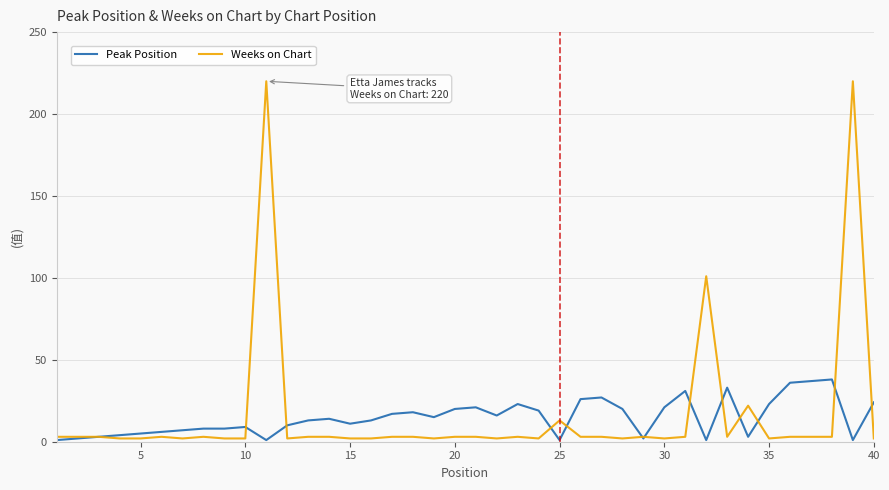

Reading left to right, list all the values displayed in this chart.

Peak Position: 1	2	3	4	5	6	7	8	8	9	1	10	13	14	11	13	17	18	15	20	21	16	23	19	1	26	27	20	2	21	31	1	33	3	23	36	37	38	1	24
Weeks on Chart: 3	3	3	2	2	3	2	3	2	2	220	2	3	3	2	2	3	3	2	3	3	2	3	2	13	3	3	2	3	2	3	101	3	22	2	3	3	3	220	2